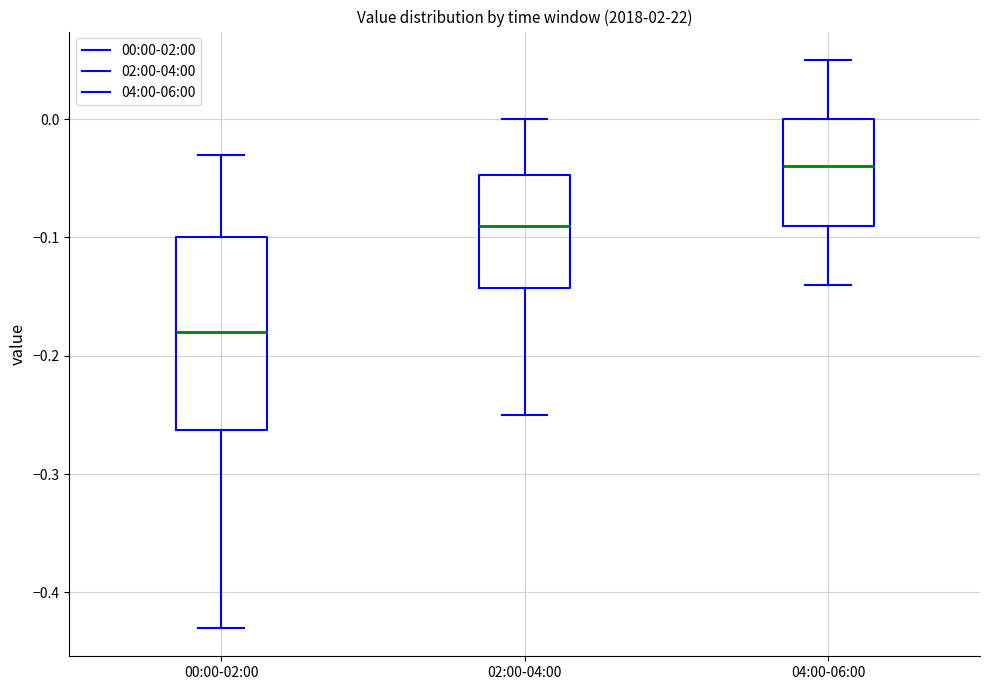

Reading left to right, transcribe this box plot: for each box, give where its median line is, the range the box spans, and where its two whiskers end, as read against the y-axis. The values are not printed on the chart, so give them approximately, as read against the axis.

00:00-02:00: median -0.18, box -0.26 to -0.10, whiskers -0.43 to -0.03
02:00-04:00: median -0.09, box -0.14 to -0.05, whiskers -0.25 to 0.00
04:00-06:00: median -0.04, box -0.09 to 0.00, whiskers -0.14 to 0.05